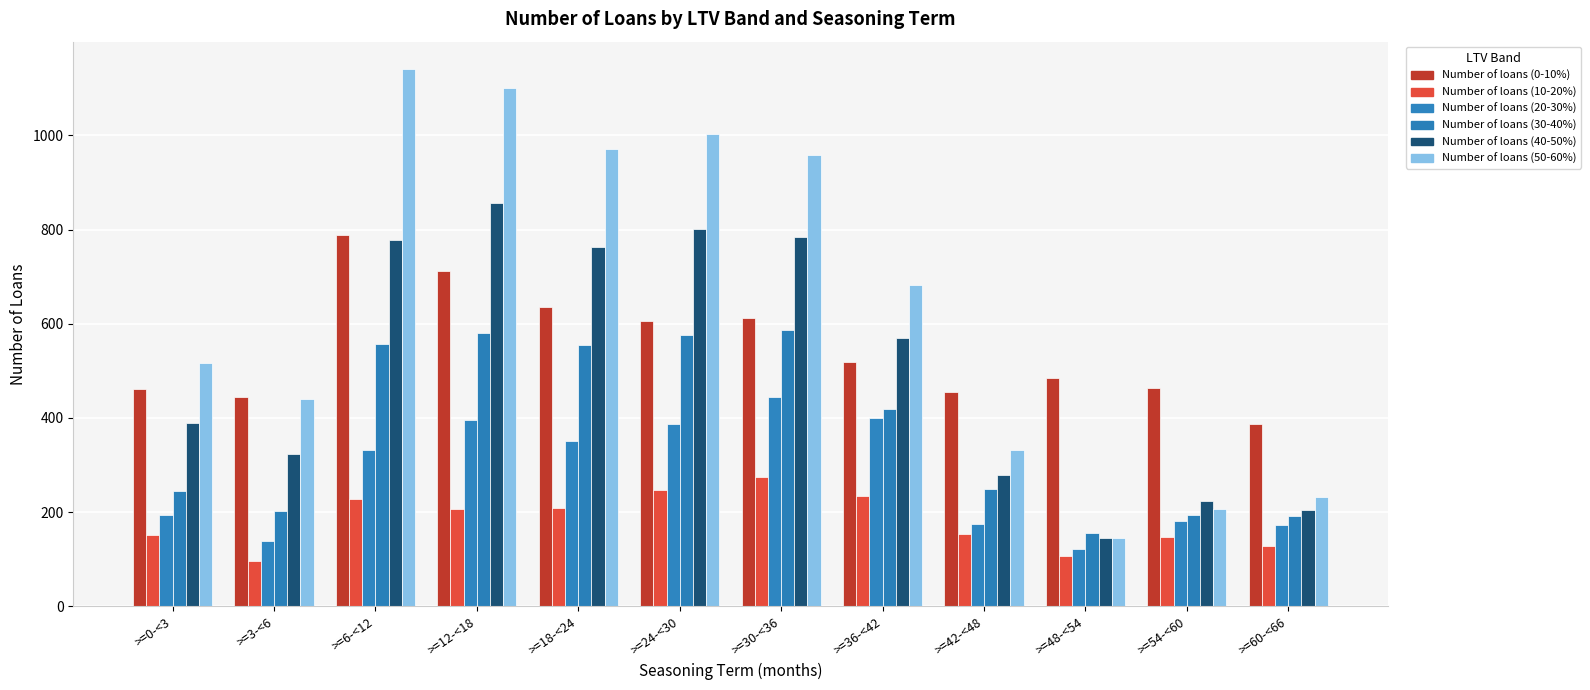

Which series has the largest total across all categories?

Number of loans (50-60%)